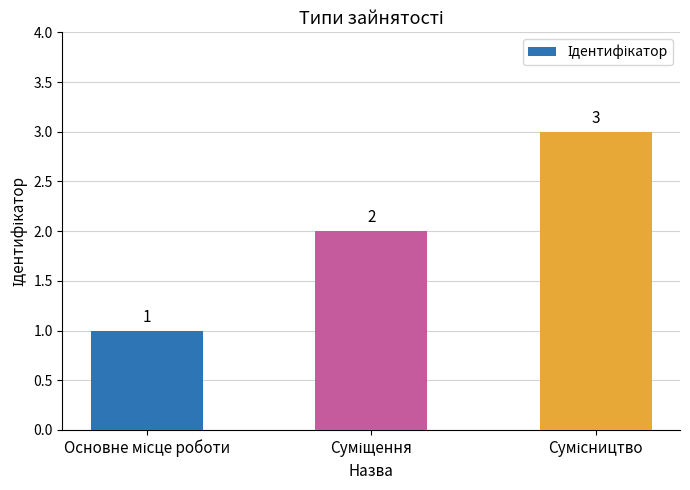

What is the greatest value displayed?

3